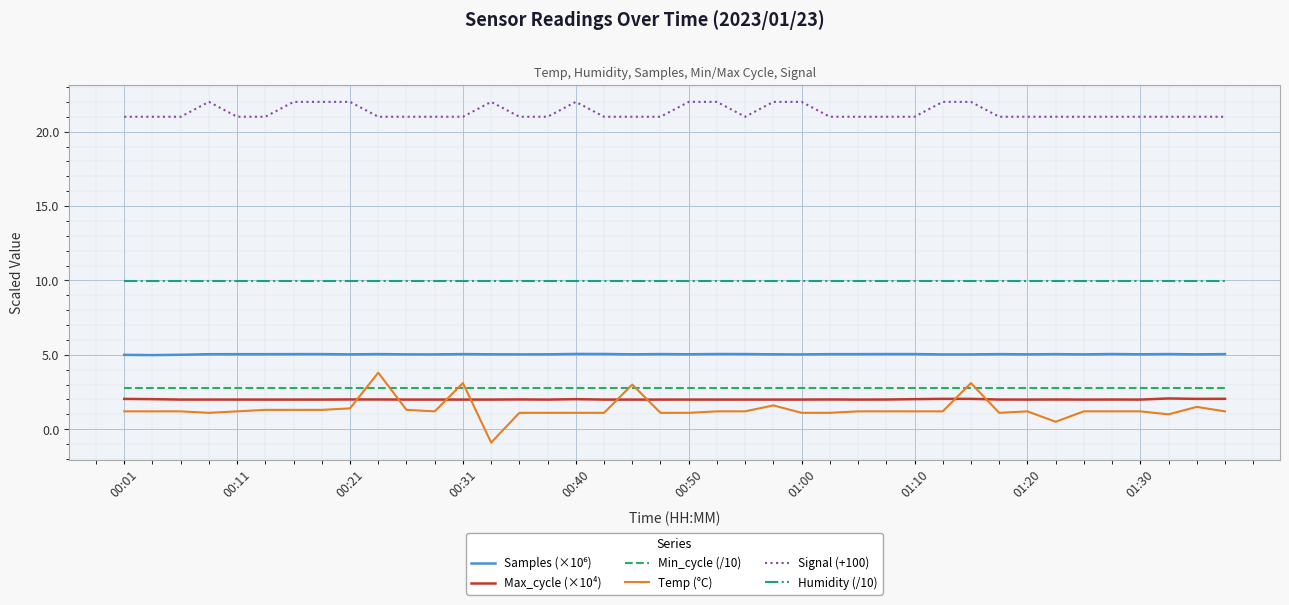

Which series has the largest range (max minus min)?

Temp (°C)